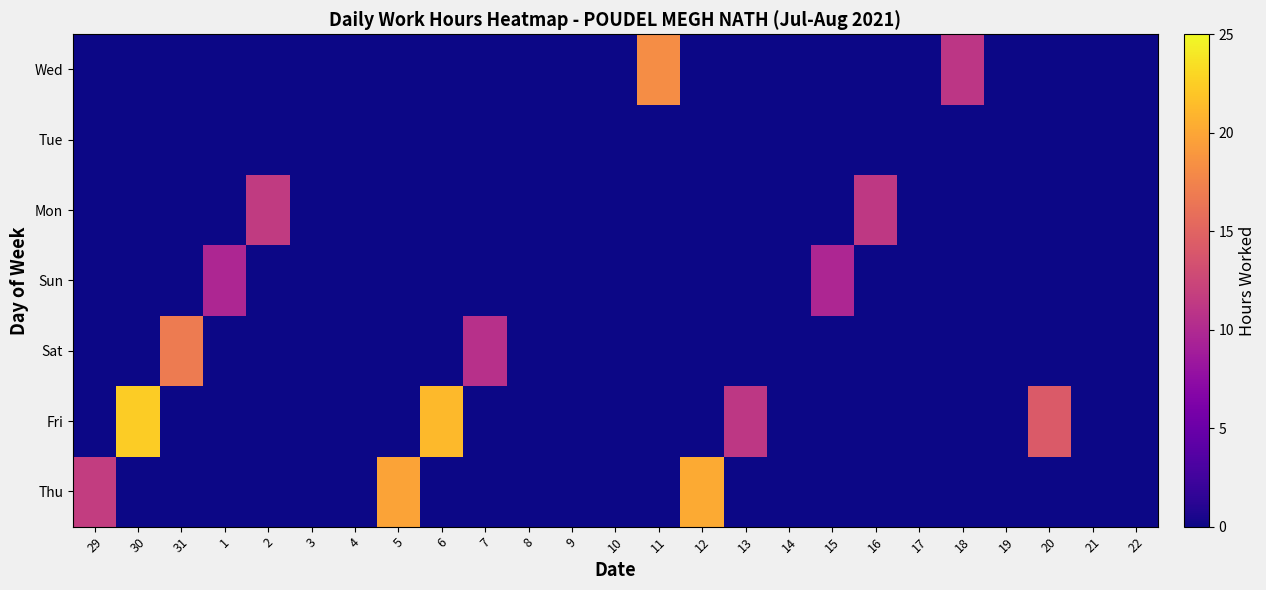

Count the number of categories in the chart.

25